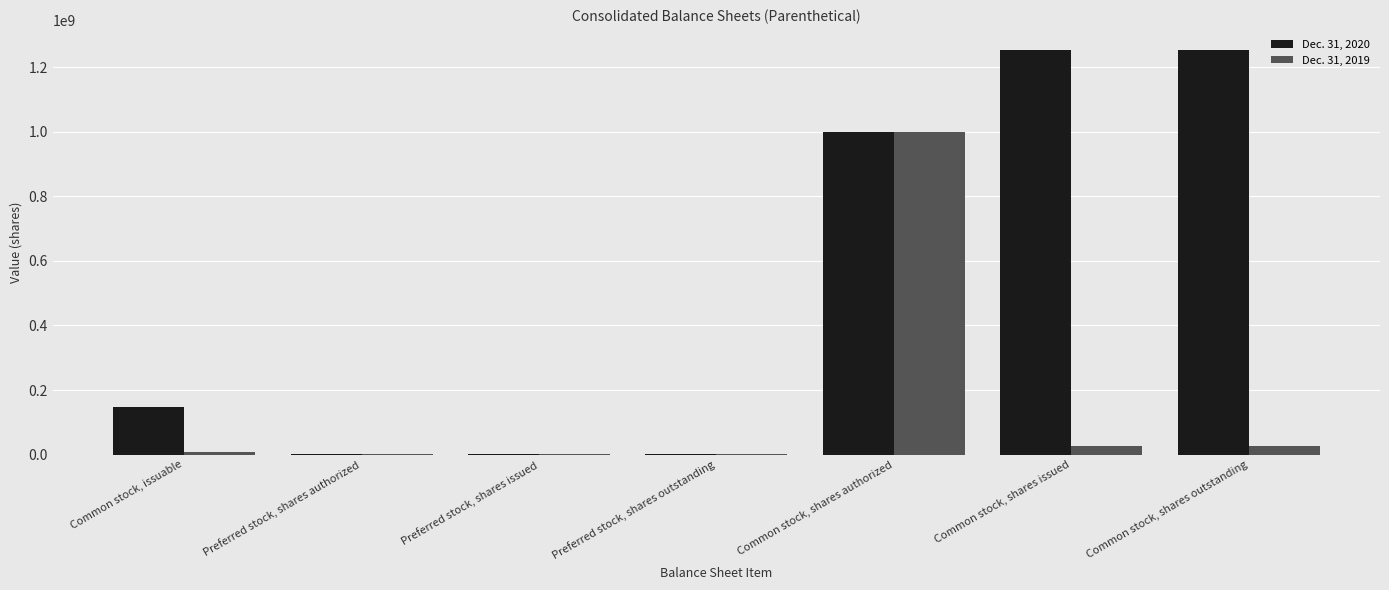

The Dec. 31, 2019 series shows 1429068512 at Common stock, shares authorized. True or false?

False